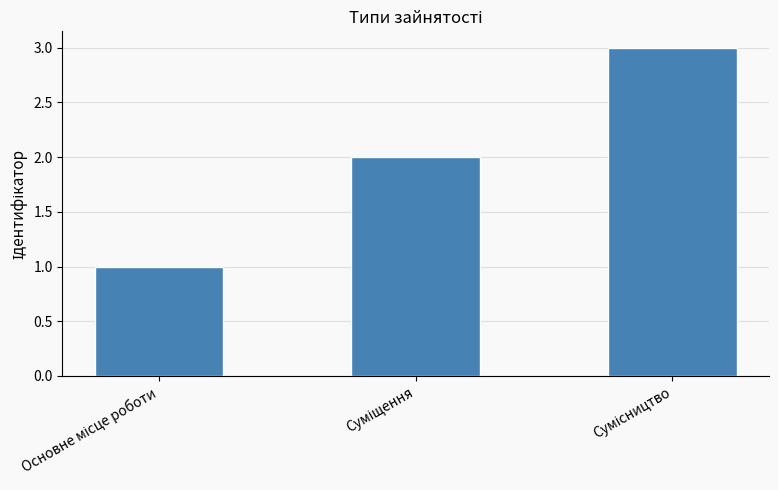

What is the maximum value shown in the chart?

3